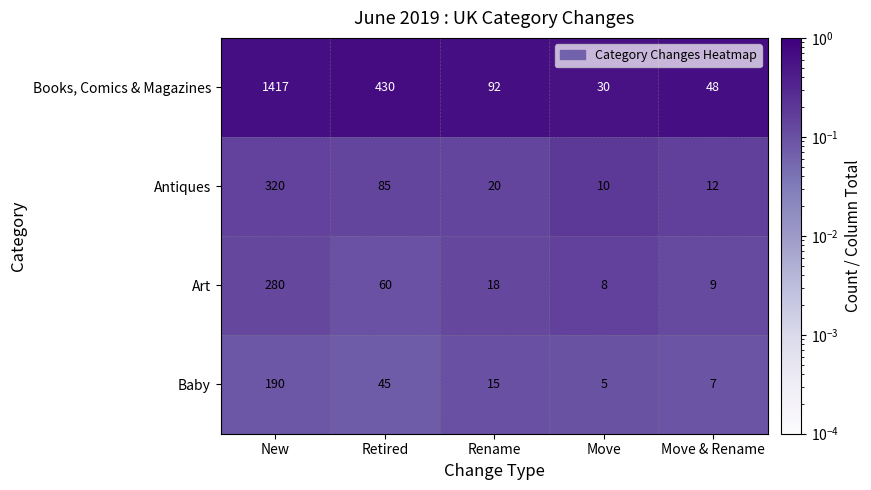

Which series has the largest range (max minus min)?

Books, Comics & Magazines